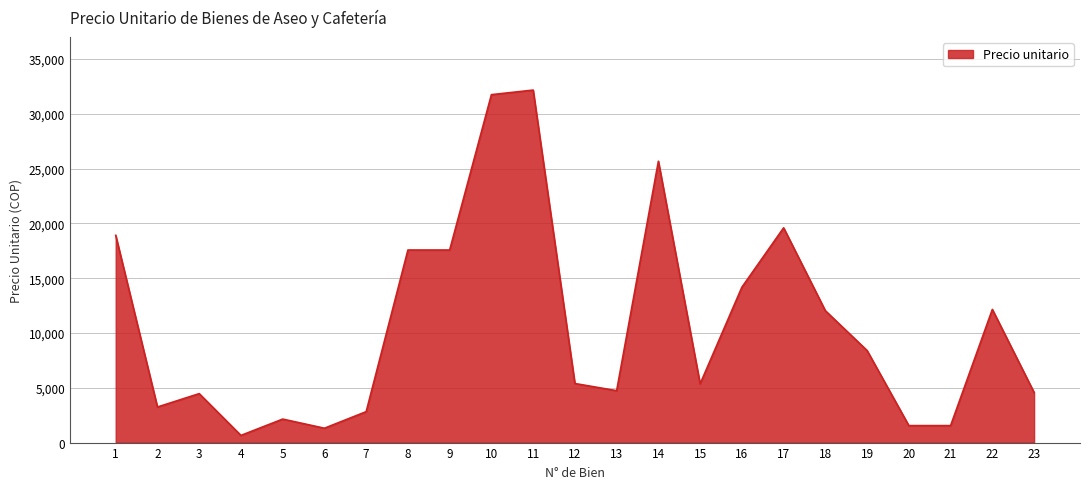

Is it true that the value at 12 is 5391.8?

True